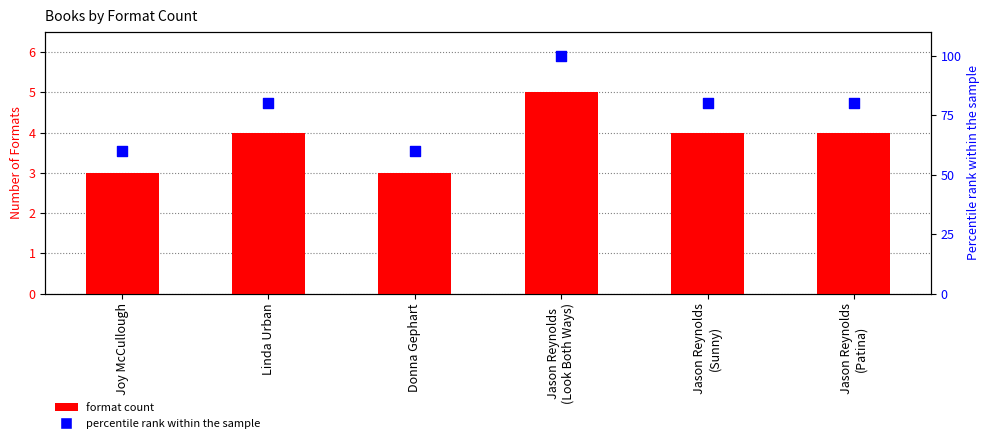

Which series has the largest Y range (max minus min)?

percentile rank within the sample